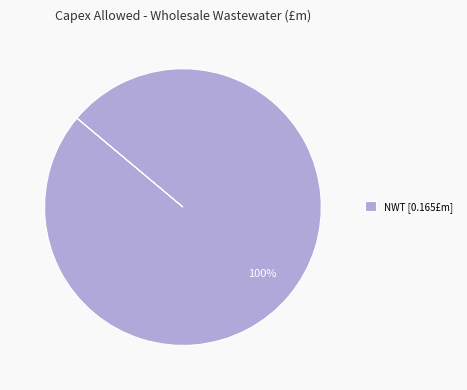

Rank the categories by value from lowest to highest.

NWT [0.165£m]